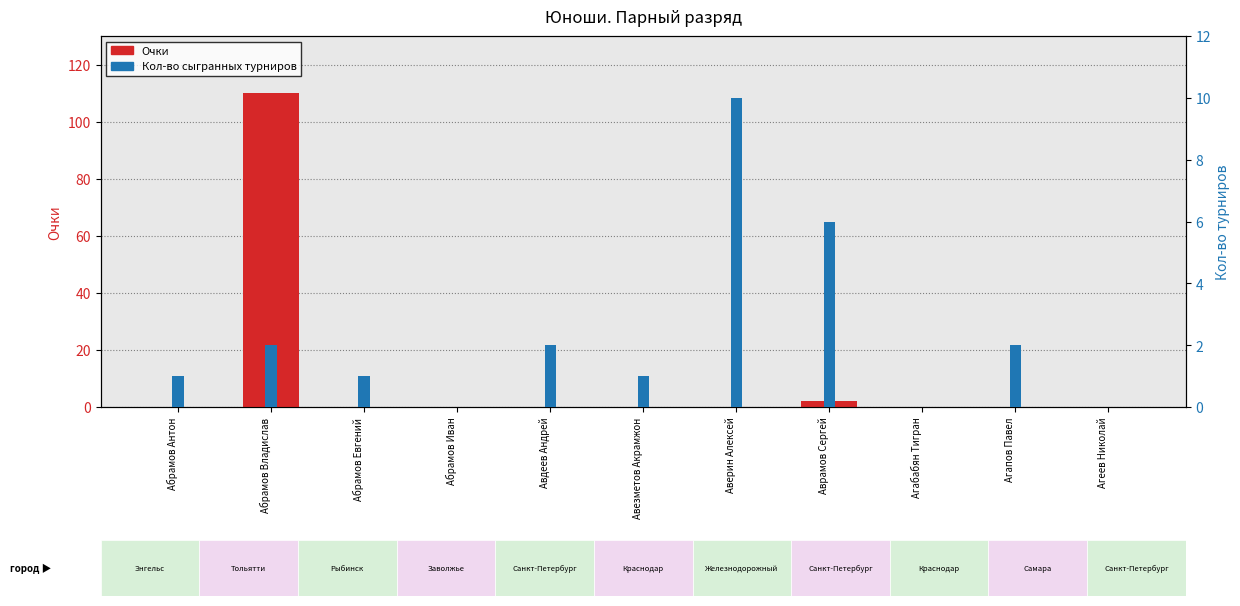

Are the bars grouped side by side (vs. stacked)?

Yes